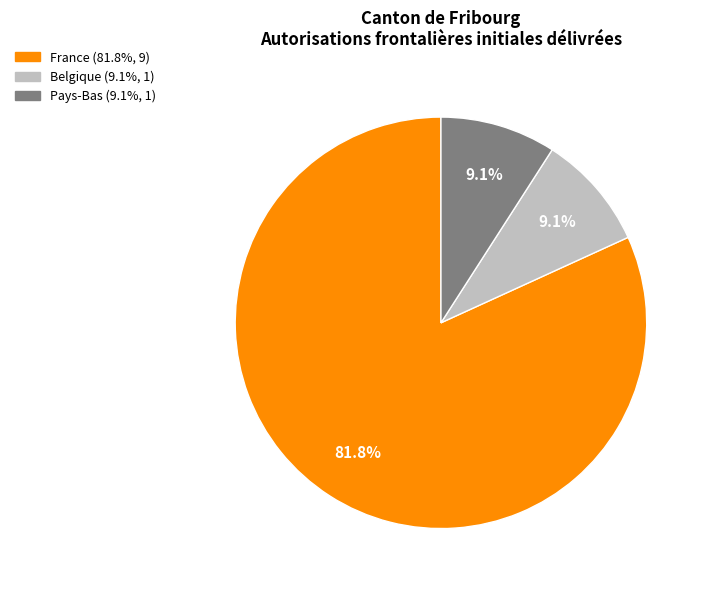

To the nearest percent, what percentage of the pie is France?

82%